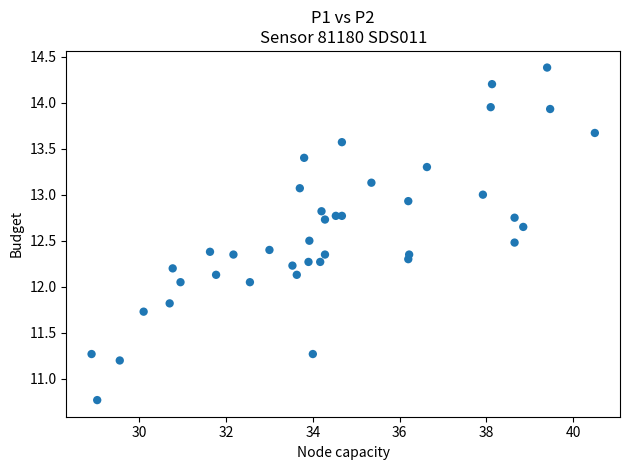

What is the range of X values (max minus min)?

11.6